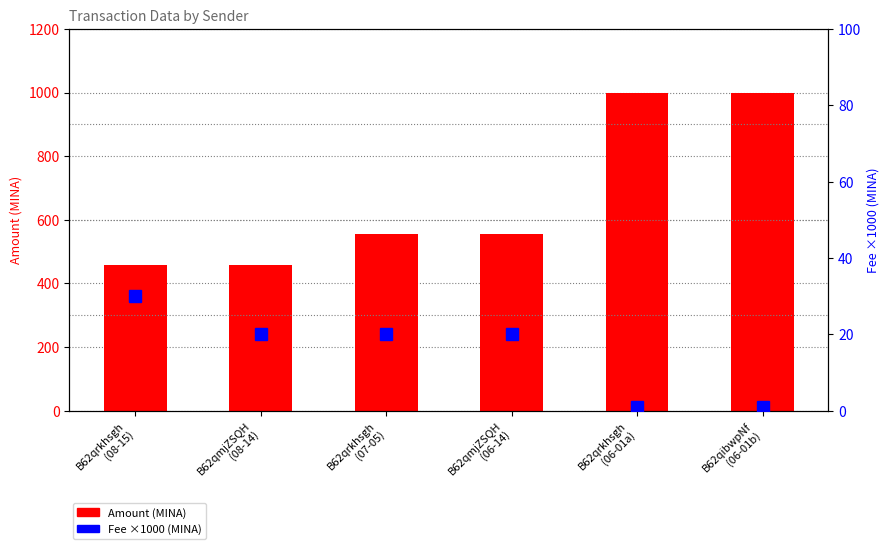

What is the spread (max minus min) of values at B62qrkhsgh
(07-05)?

535.0